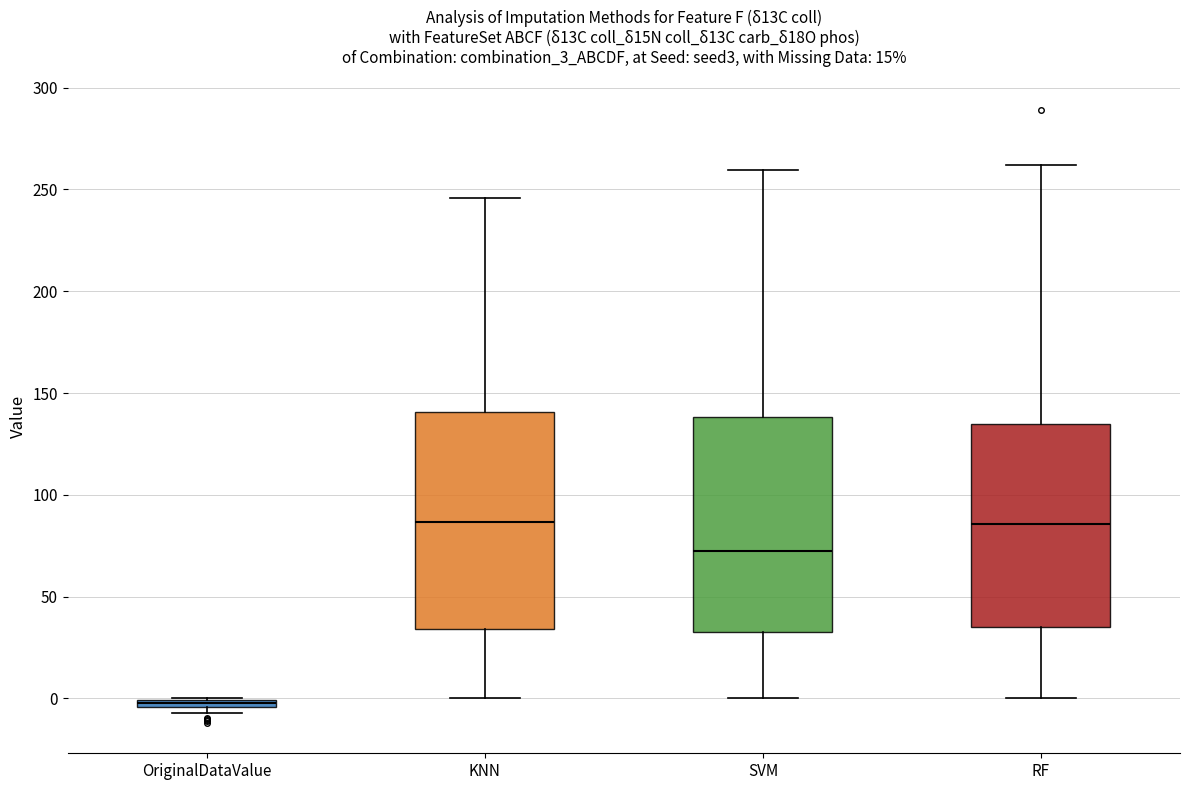

Which box has the lowest median line?

OriginalDataValue